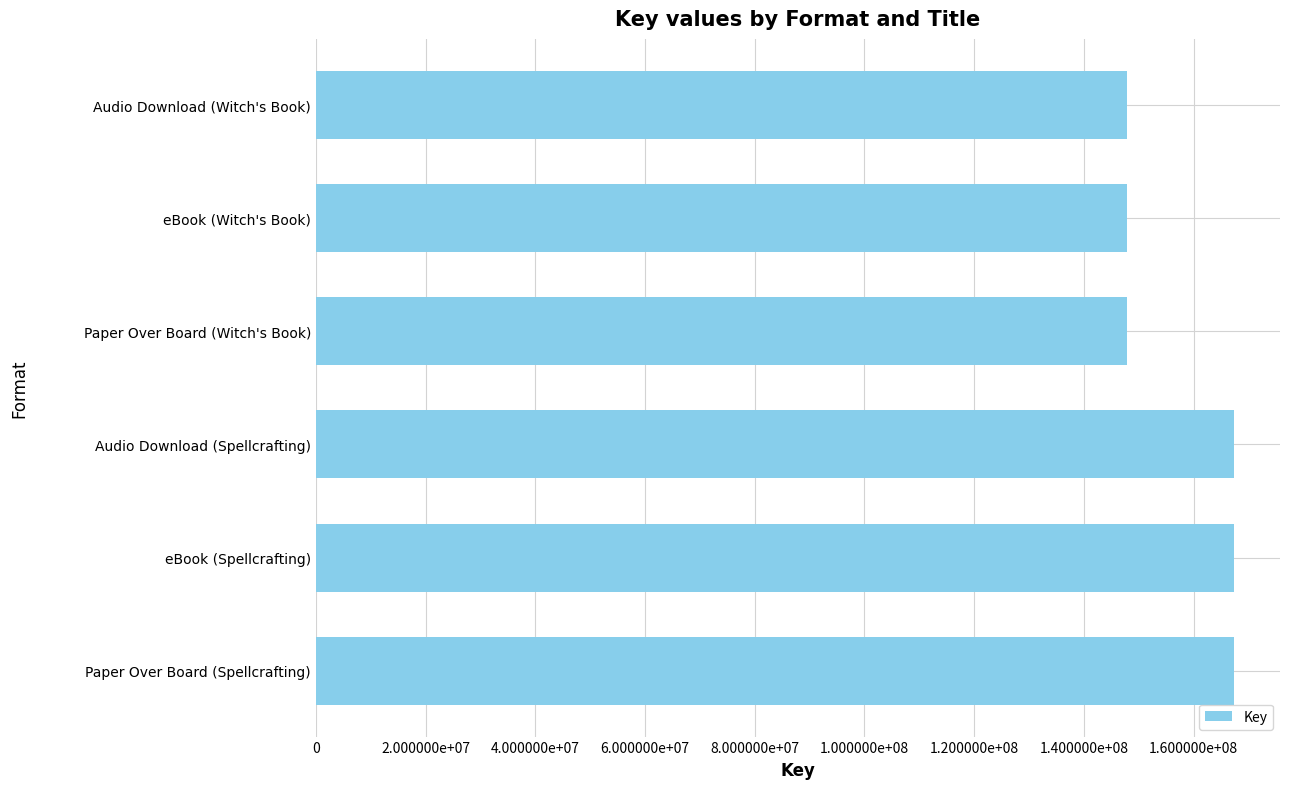

What is the average value?

157590056